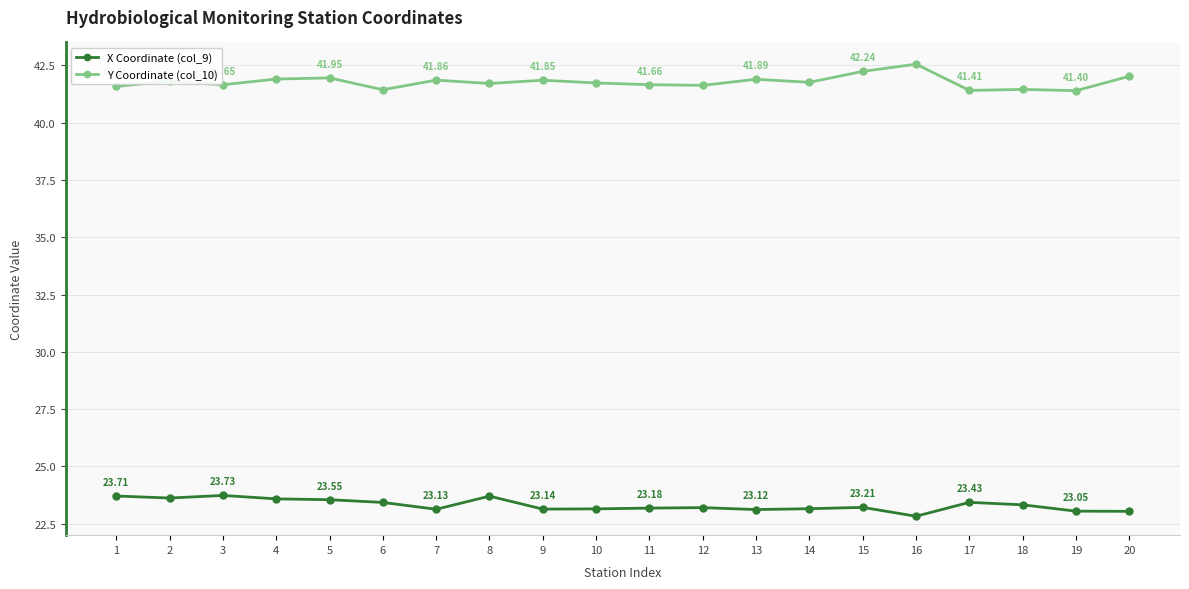

At which category is the sum across all series the highest?

5